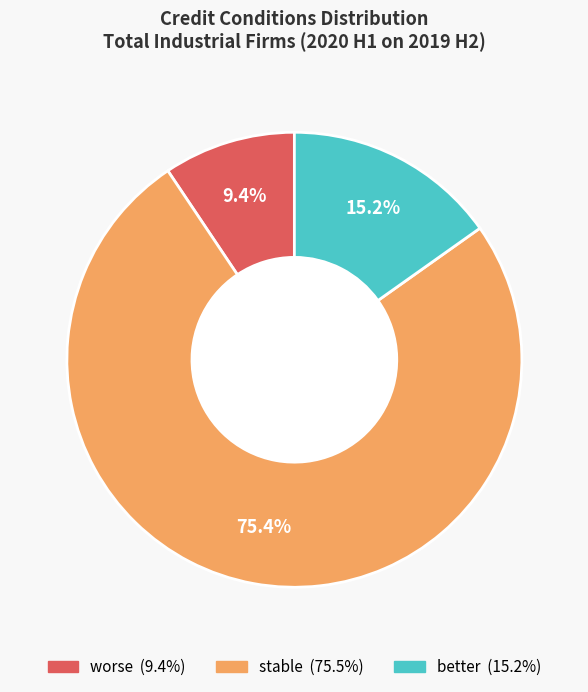

Is there any slice that represents more than half of the pie?

Yes